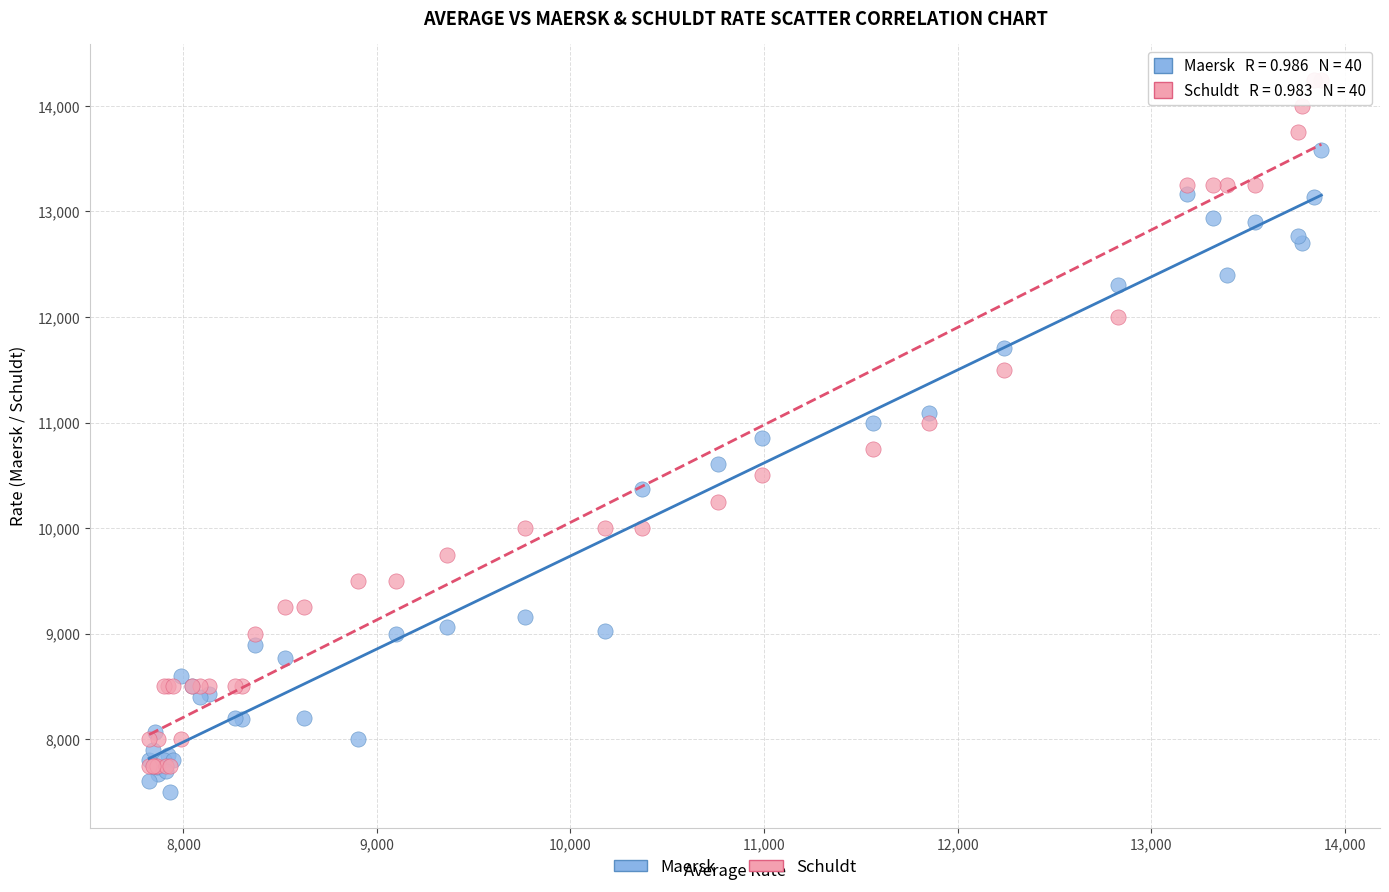

What are all the series names shown in the legend?

Maersk, Schuldt